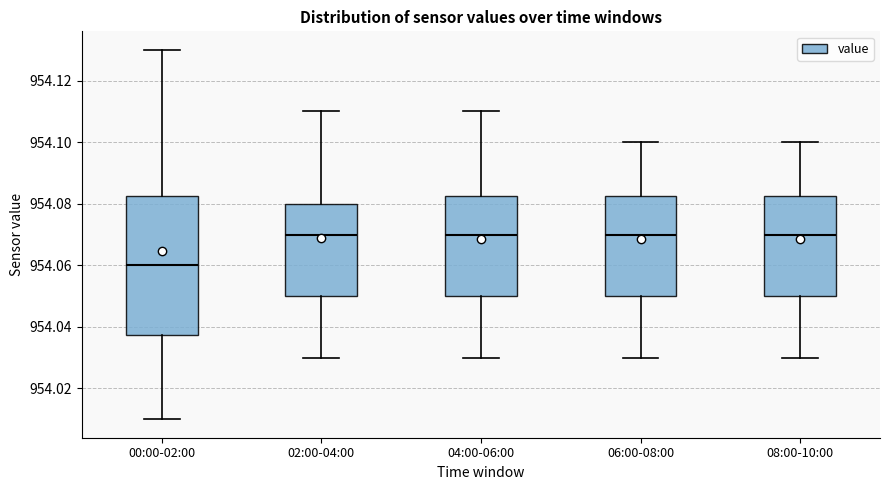

Which box has the lowest median line?

00:00-02:00